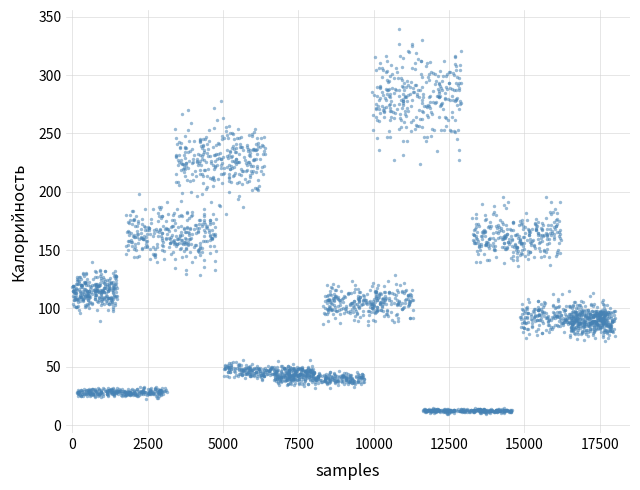

What is the range of Y values (max minus min)?

329.5